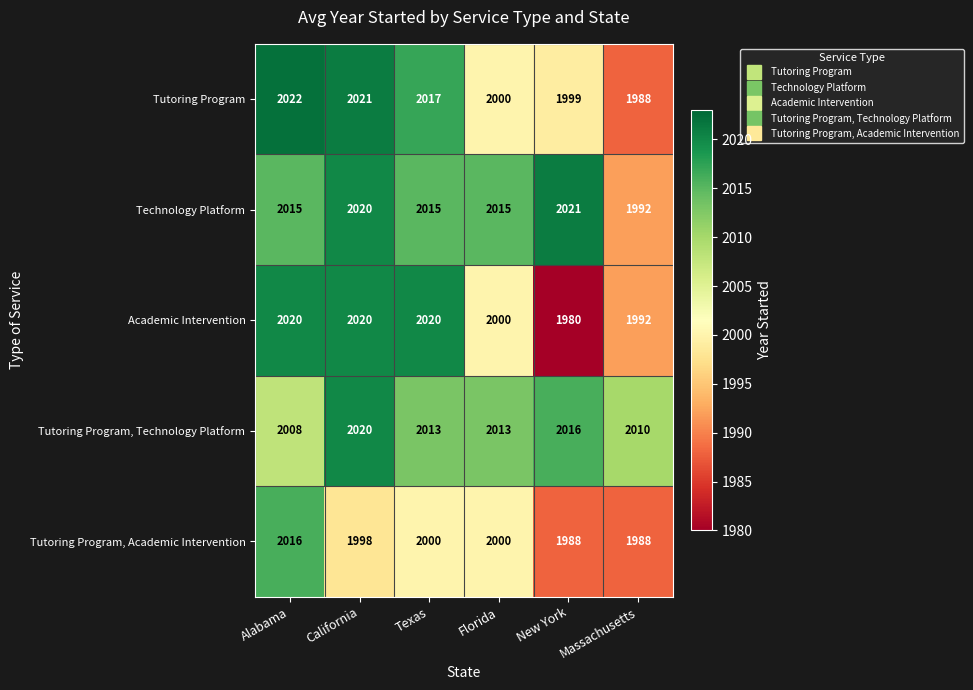

Which series has the largest range (max minus min)?

Academic Intervention